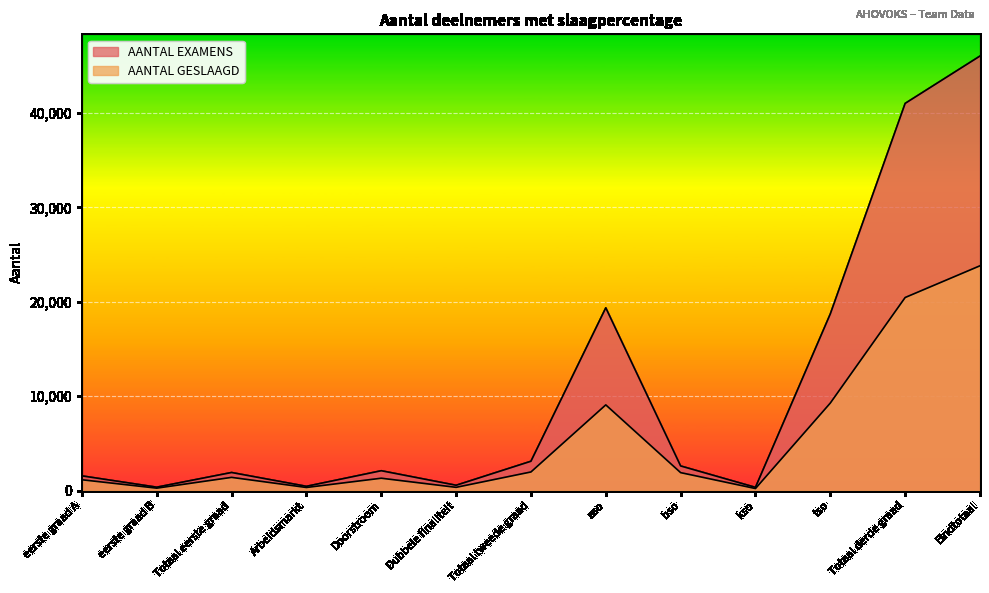

How many distinct data groups are displayed?

2